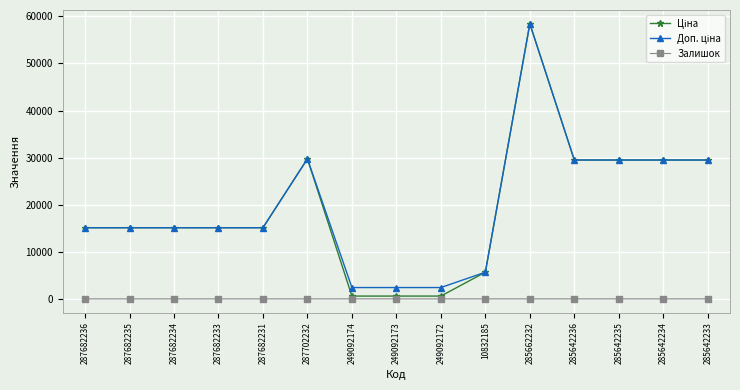

True or false: Залишок has more than 0 interior local peaks.

True